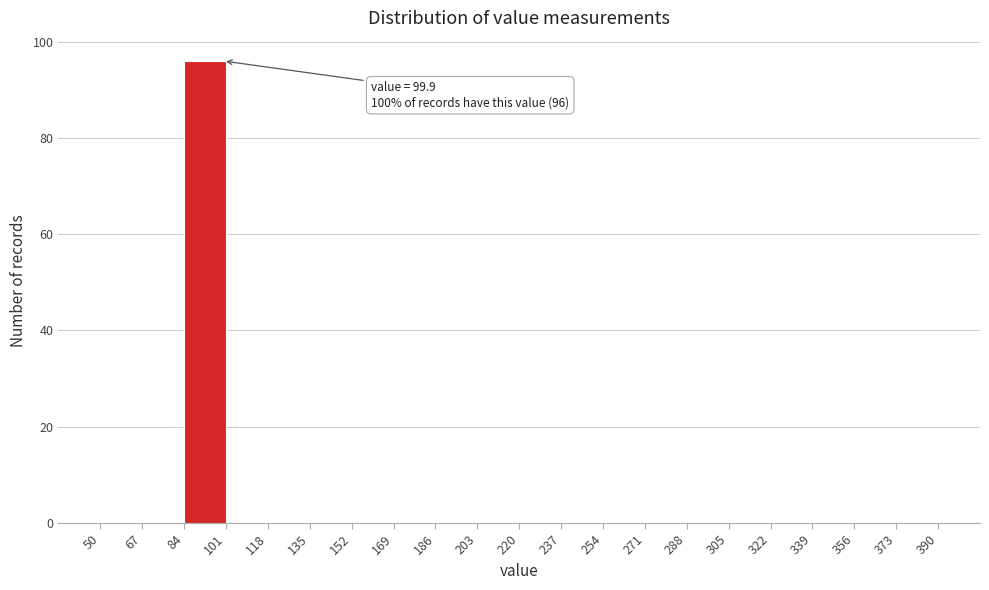

Over which range of the x-axis is the bar tallest?

84 to 101